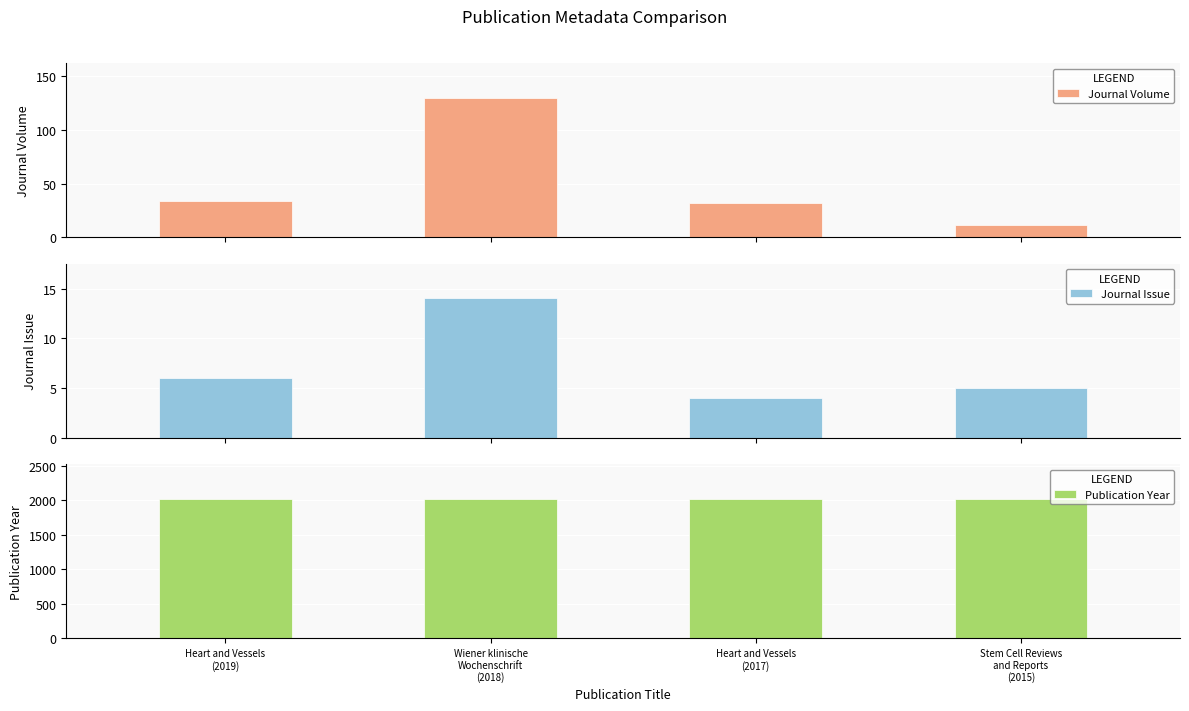

How many Publication Year values are between 2017 and 2019?

3